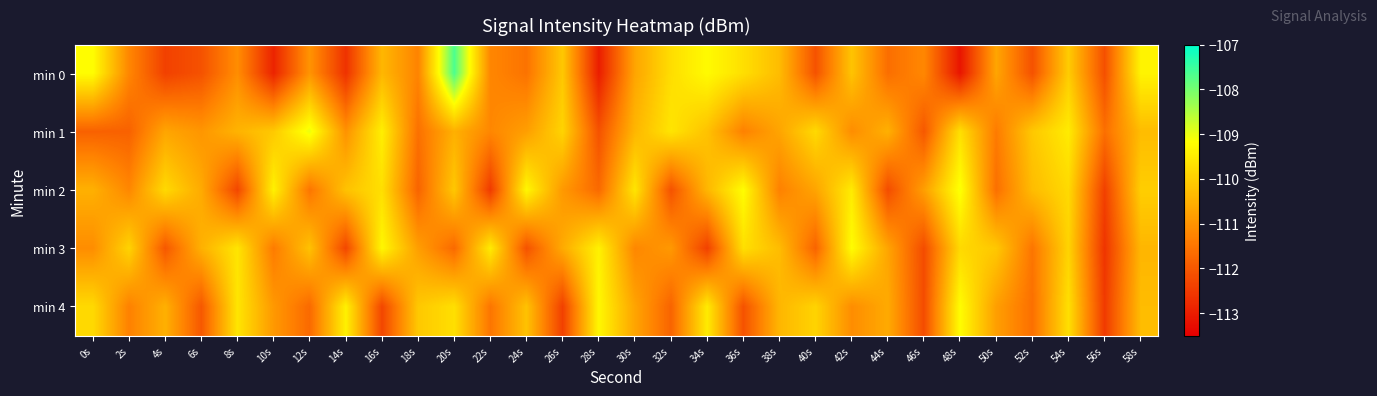

What is the total value across all series at 26s?

-553.9